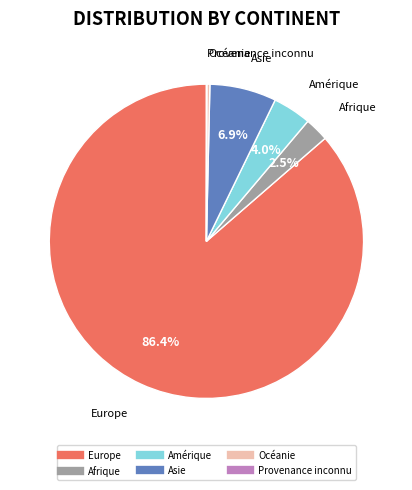

To the nearest percent, what is the combined percentage of Asie and Océanie?

7%